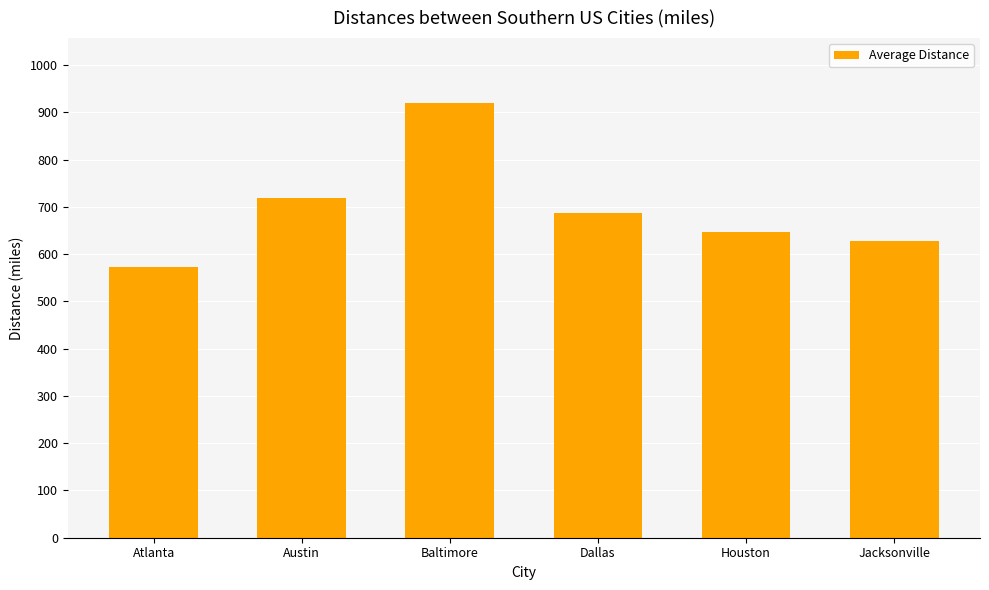

Are the bars grouped side by side (vs. stacked)?

No